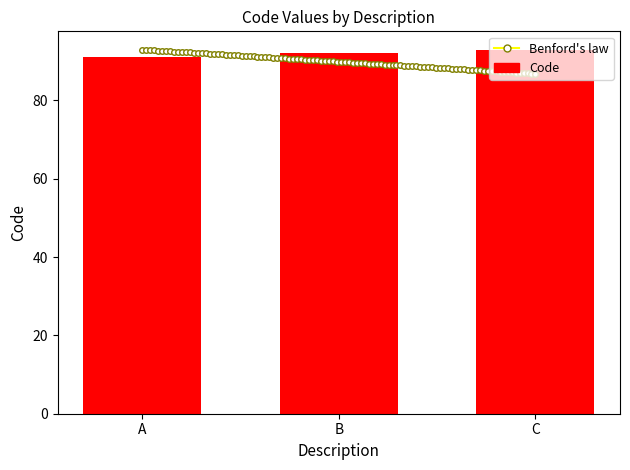

The value at B is 122. True or false?

False